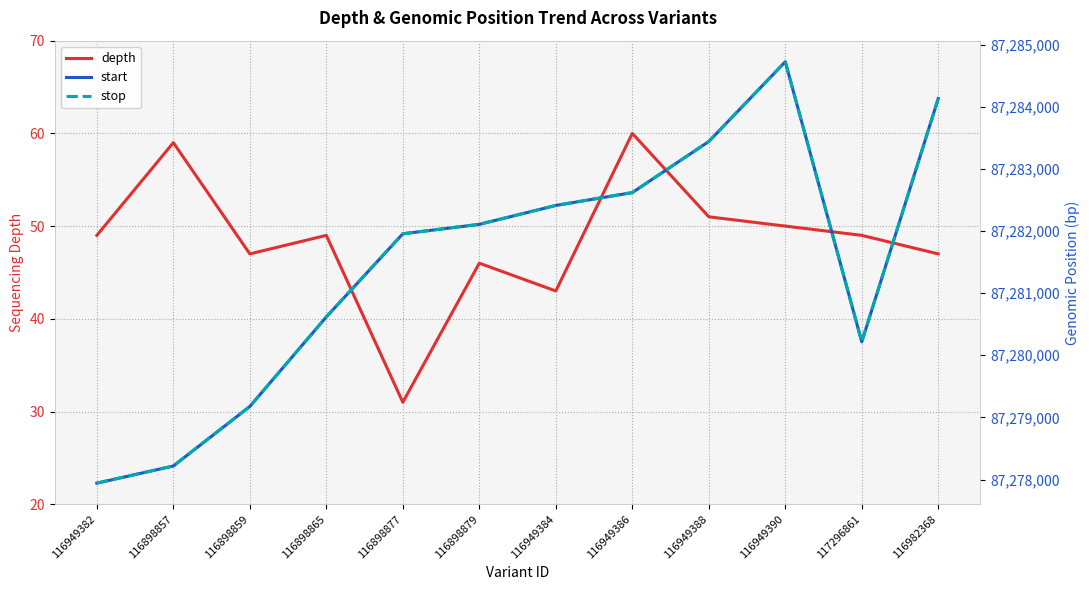

What position from the right is 116949382?

12